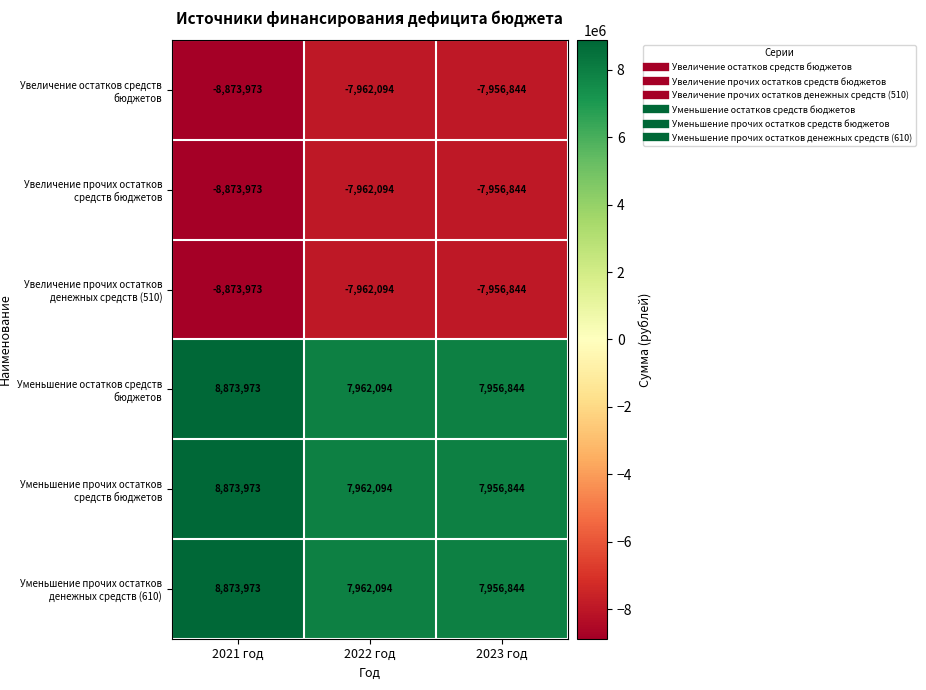

List the labels in order of Увеличение прочих остатков средств бюджетов value, smallest first.

2021 год, 2022 год, 2023 год